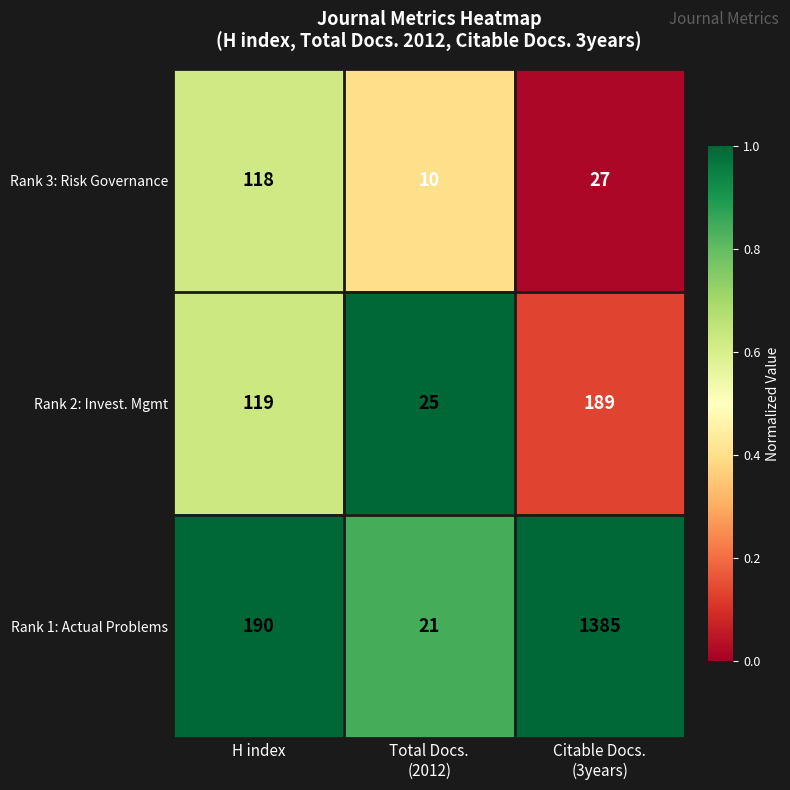

Rank the series at H index from highest to lowest value.

Rank 1: Actual Problems, Rank 2: Invest. Mgmt, Rank 3: Risk Governance